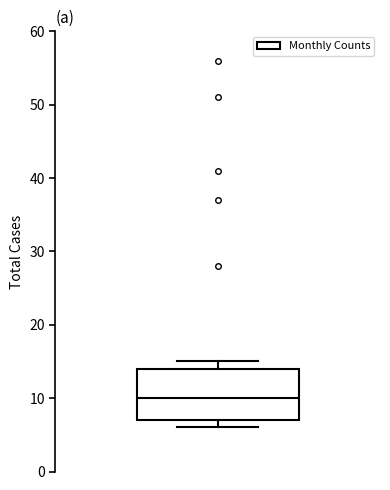

Where does the median line of the box sit on the y-axis? The values are not printed on the chart, so give them approximately, as read against the axis.

10